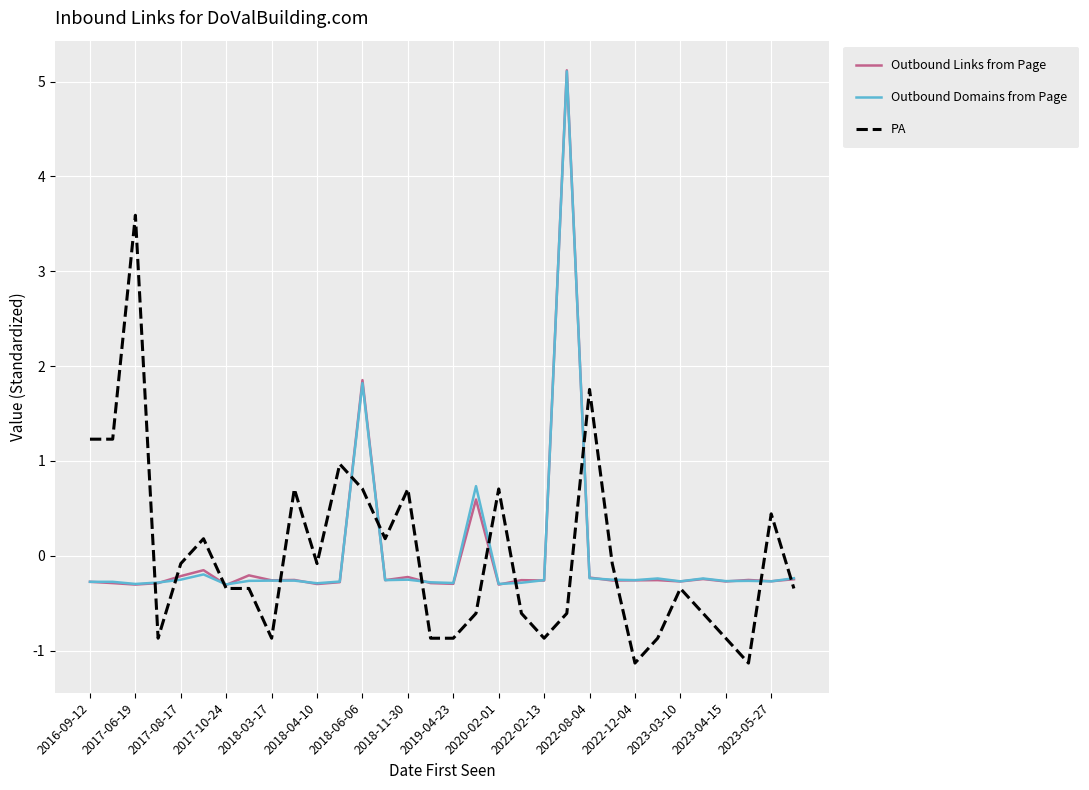

How many values in Outbound Links from Page are above zero?

3